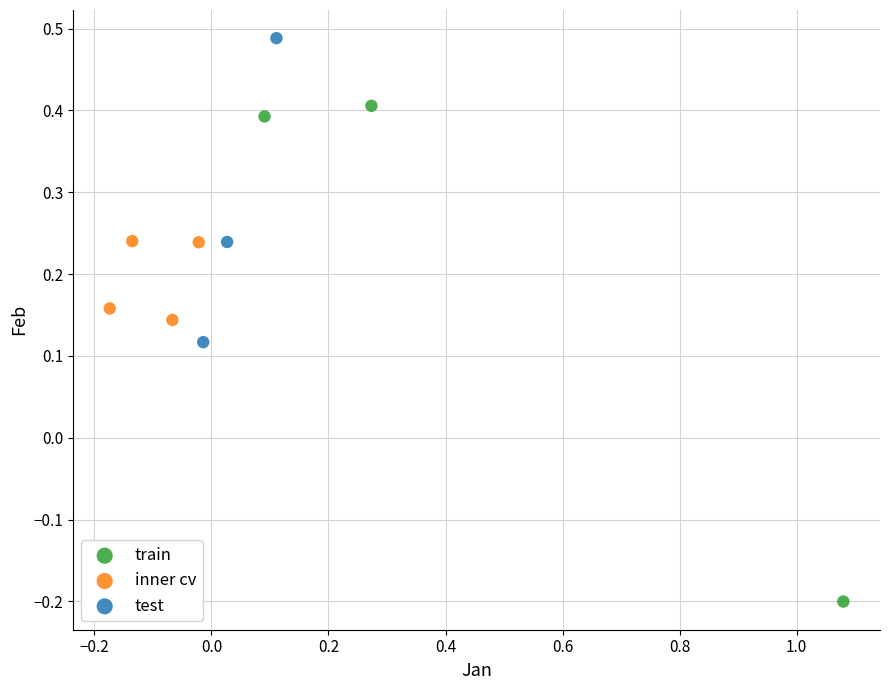

Which series has the largest Y range (max minus min)?

train